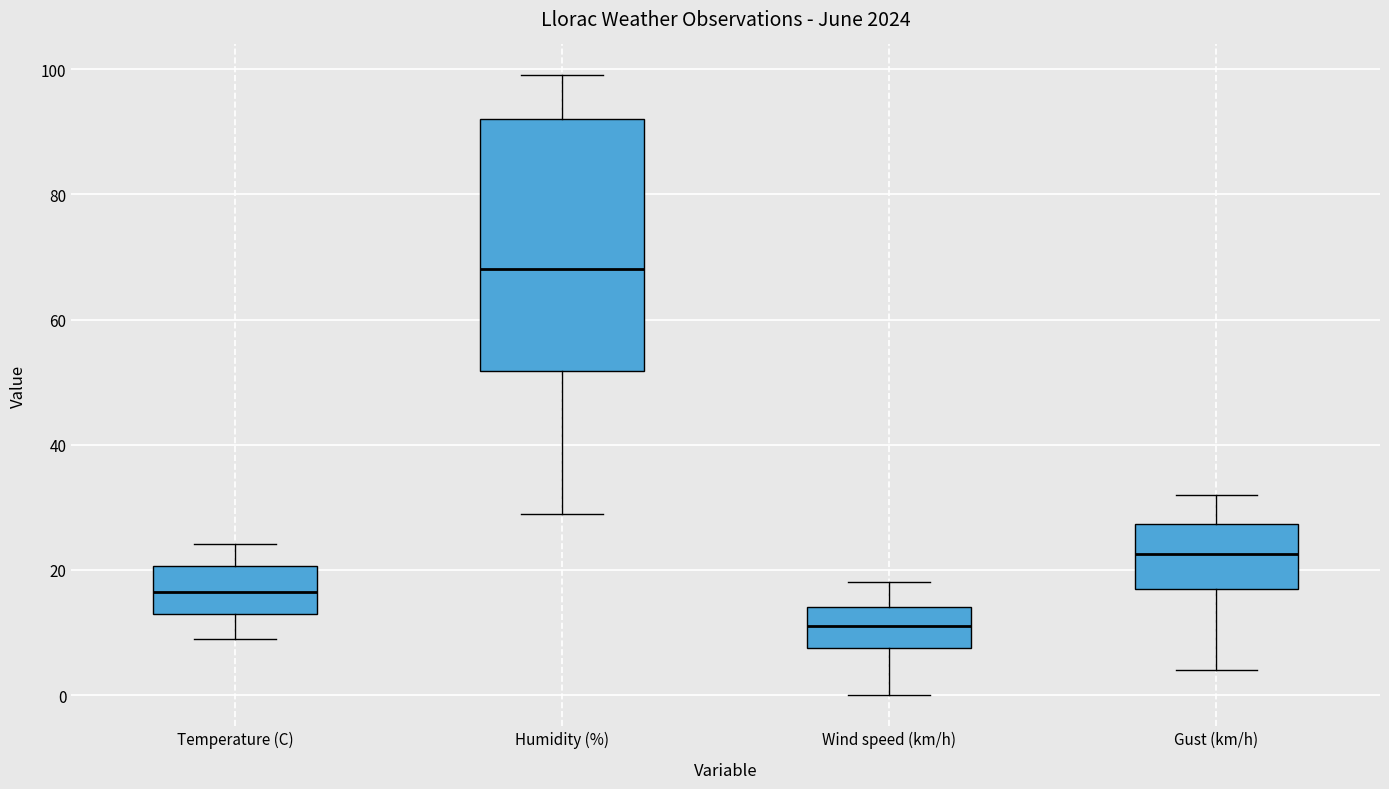

Where is the lower edge of the box for Temperature (C) on the y-axis? The values are not printed on the chart, so give them approximately, as read against the axis.

12